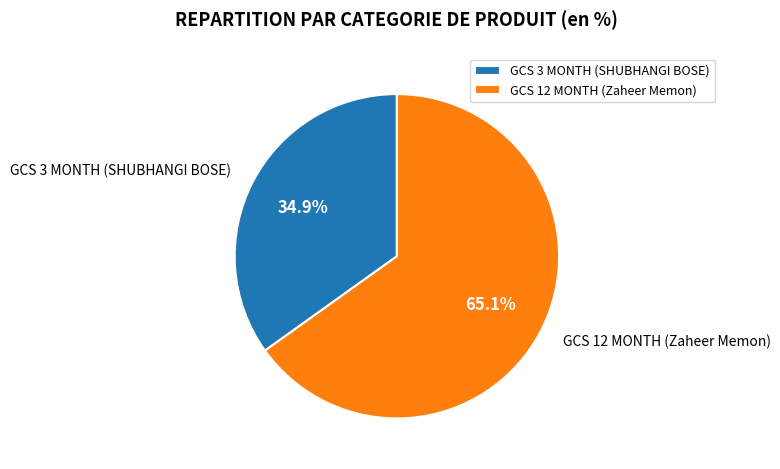

What percentage do GCS 3 MONTH (SHUBHANGI BOSE) and GCS 12 MONTH (Zaheer Memon) together represent?

100.0%